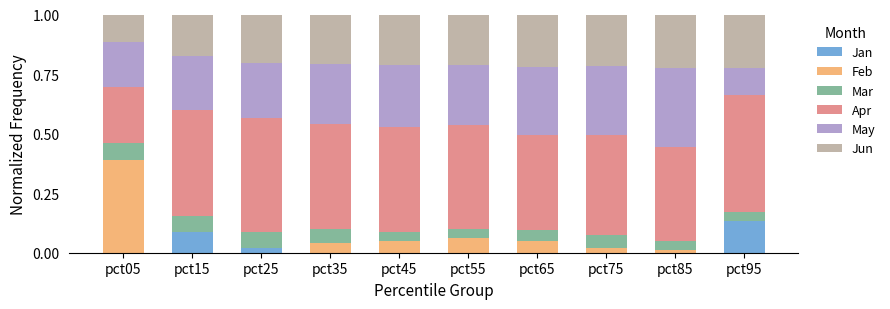

What is the total value across all series at pct95?

1.0